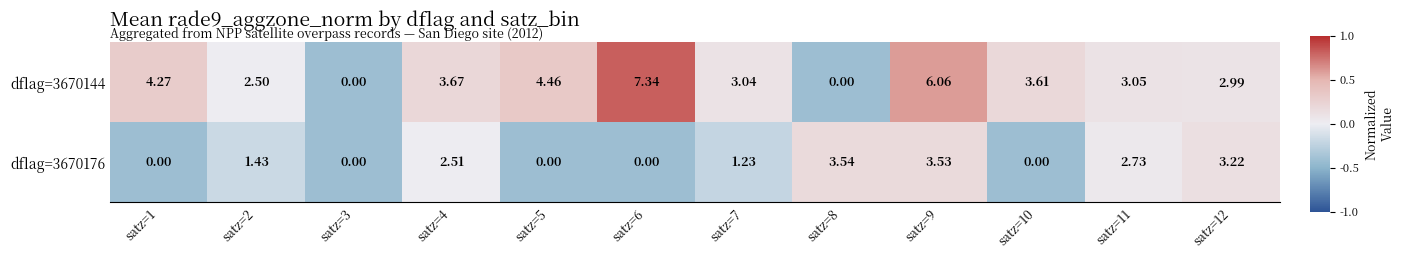

Is the value of dflag=3670176 at satz=5 greater than the value of dflag=3670144 at satz=5?

No